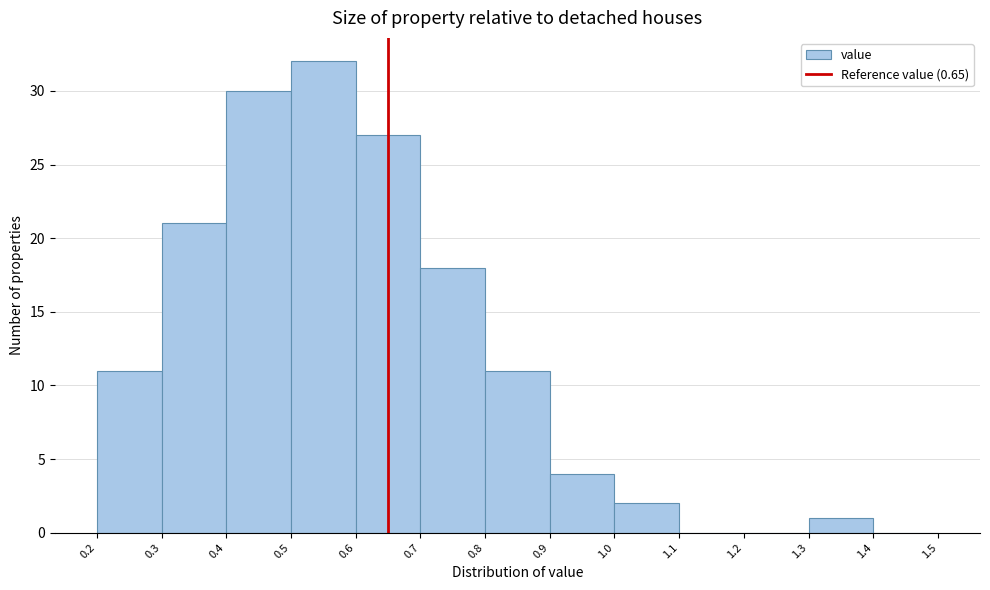

What is the height of the bar covering 1.3 to 1.4 on the x-axis? The values are not printed on the chart, so give them approximately, as read against the axis.

1